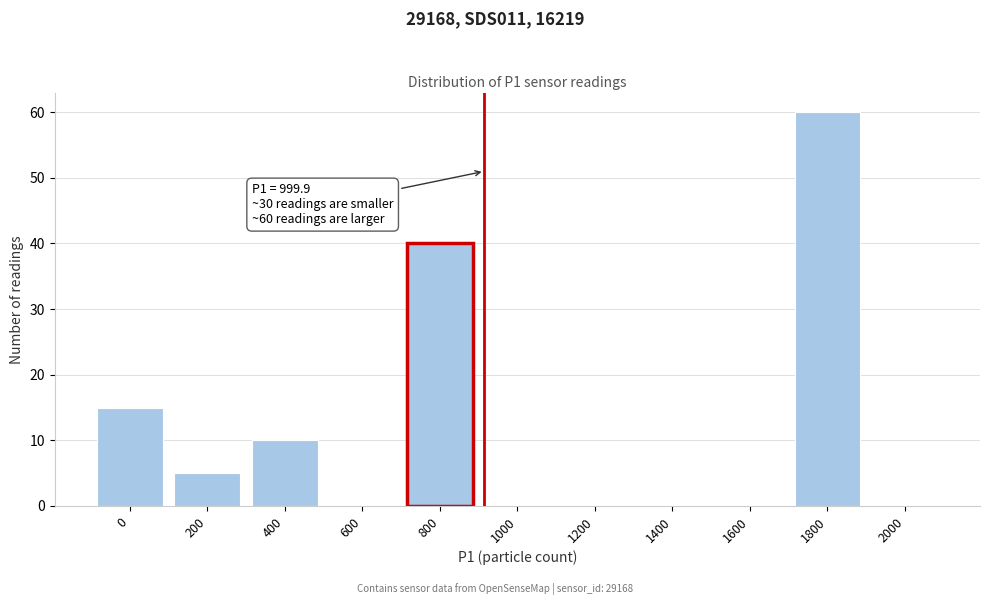

Reading right to left, extract all data points from this chart.

2000=0	1800=60	1600=0	1400=0	1200=0	1000=0	800=40	600=0	400=10	200=5	0=15